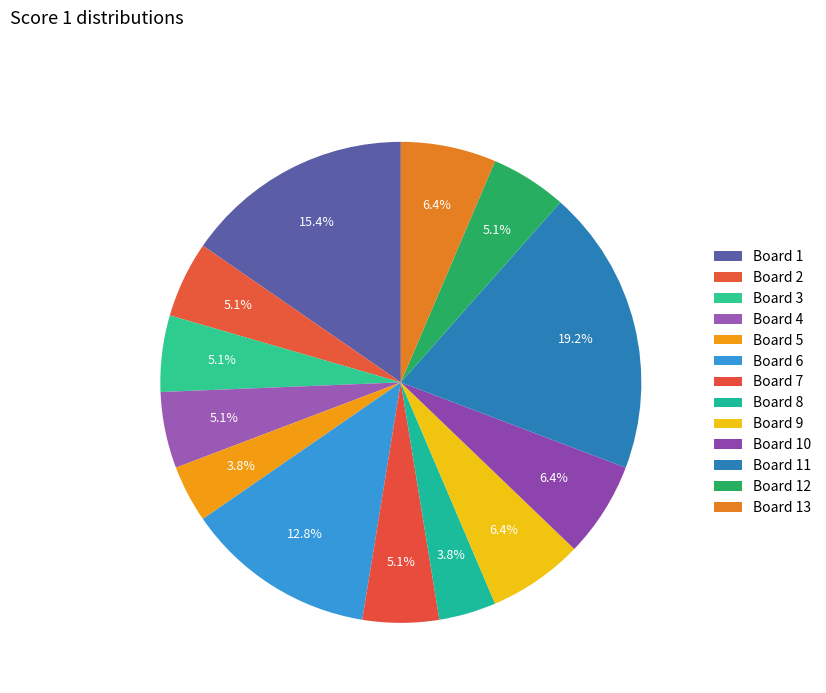

Is there a majority slice in this chart?

No